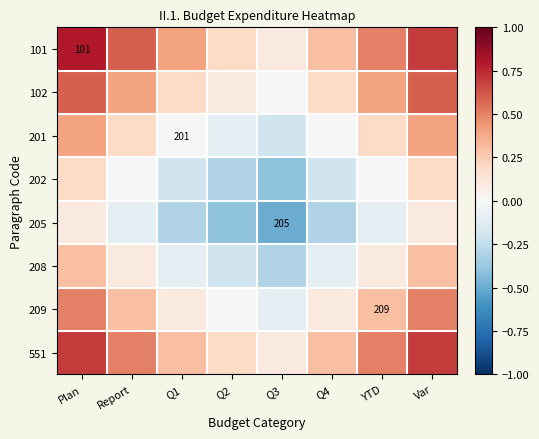

How many positive values does the 201 series have?

4